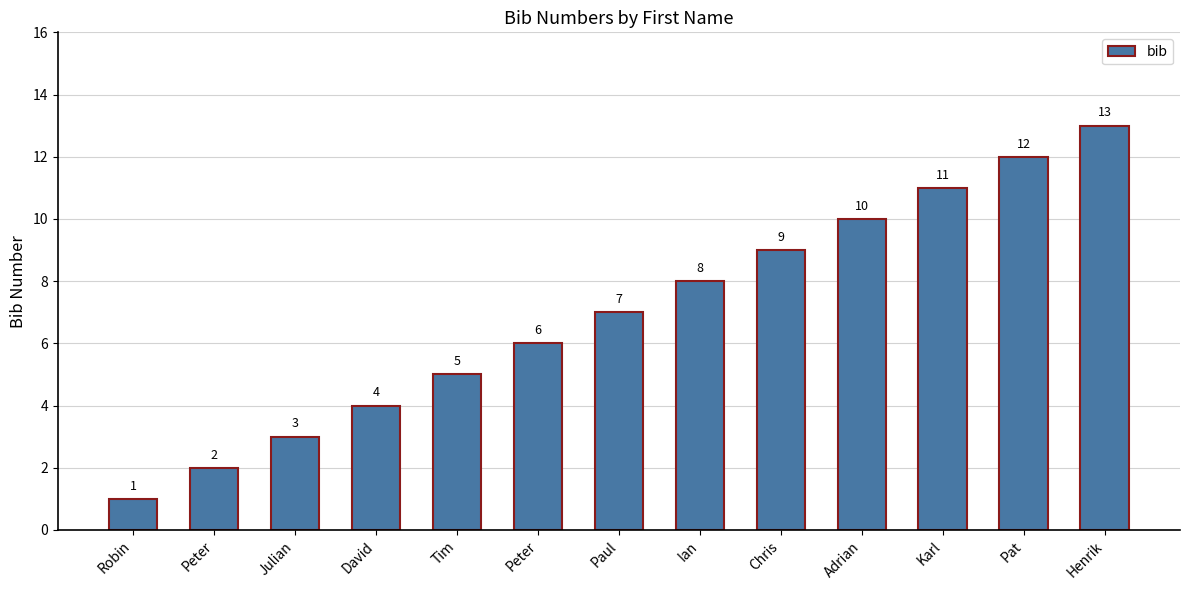

How many distinct data groups are displayed?

1